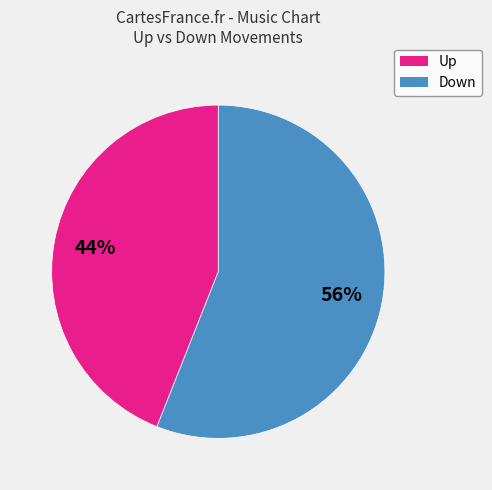

Is there any slice that represents more than half of the pie?

Yes